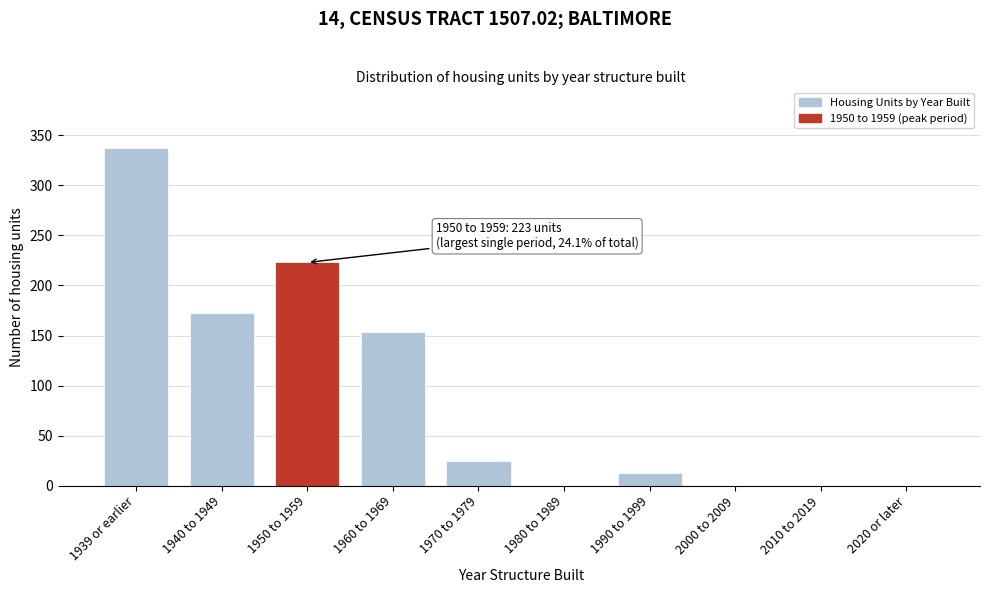

Reading left to right, transcribe all the data shown in this chart.

1939 or earlier=337	1940 to 1949=173	1950 to 1959=223	1960 to 1969=154	1970 to 1979=25	1980 to 1989=0	1990 to 1999=13	2000 to 2009=0	2010 to 2019=0	2020 or later=0